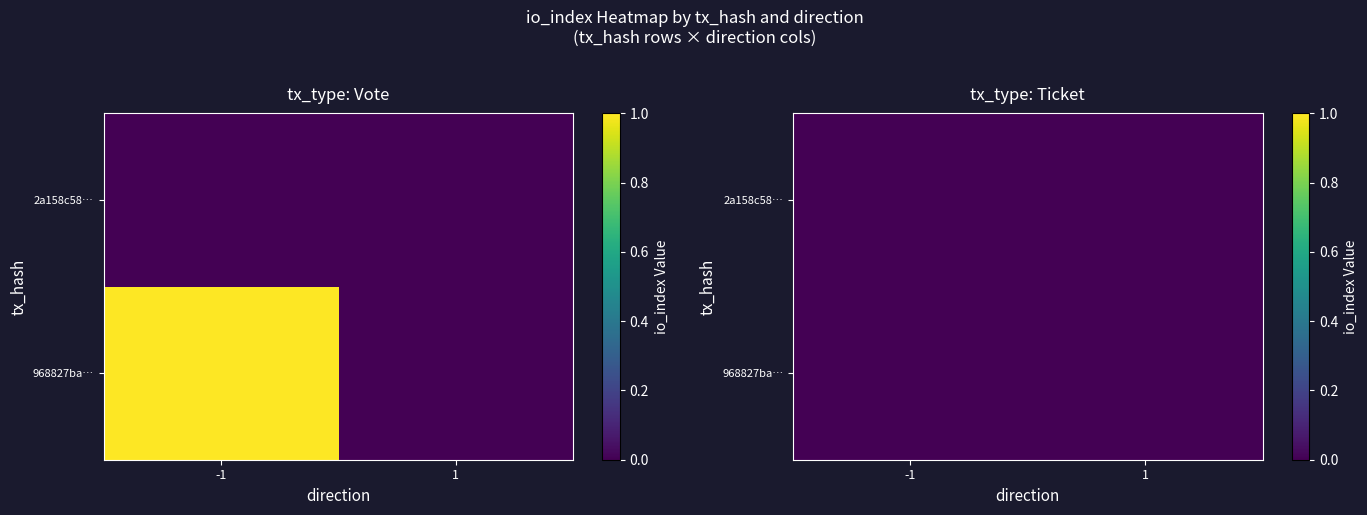

Is it true that 968827ba78409905961eddd199b74531a950bbe equals 0 at 1?

True